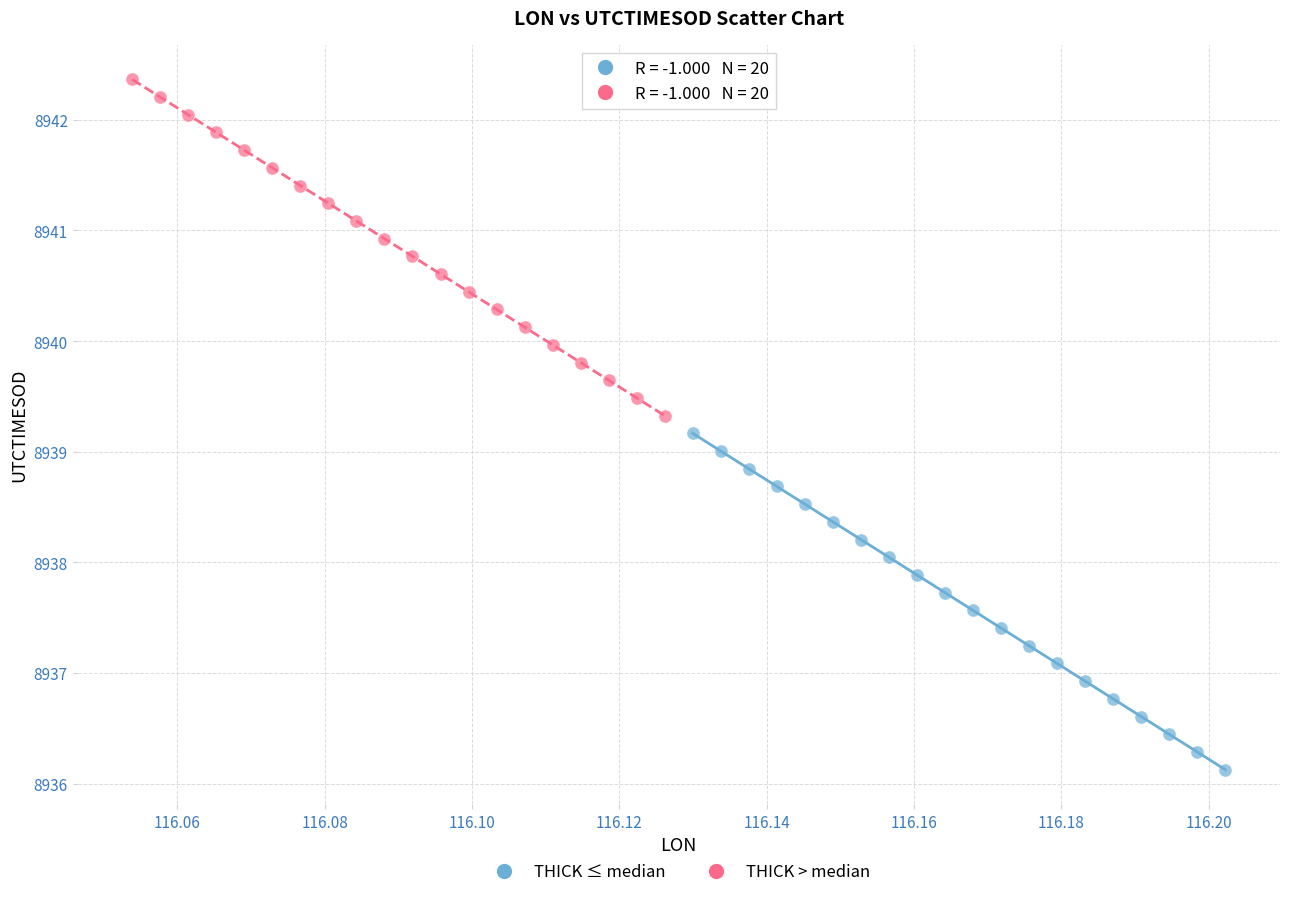

Which series reaches the maximum Y coordinate?

THICK > median